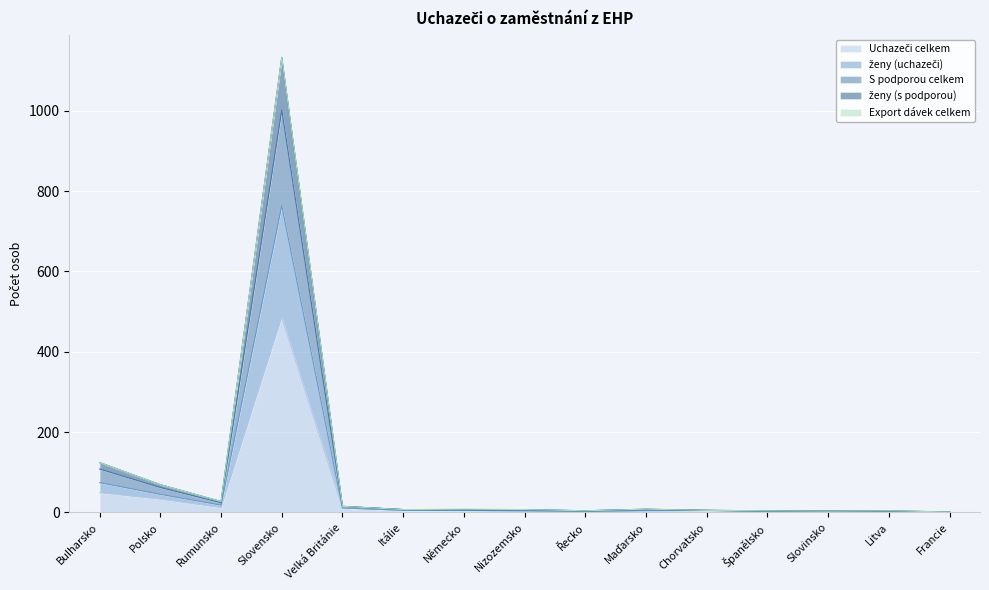

What is the label of the 11th point from the left?

Chorvatsko